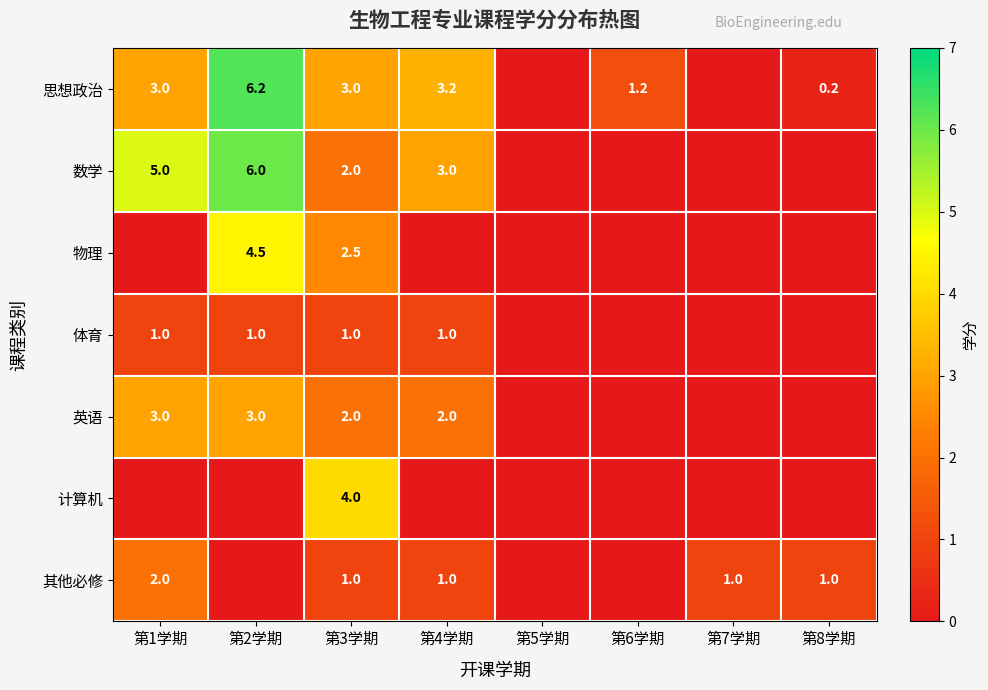

The value of 其他必修 at 第7学期 is 1.0. True or false?

True